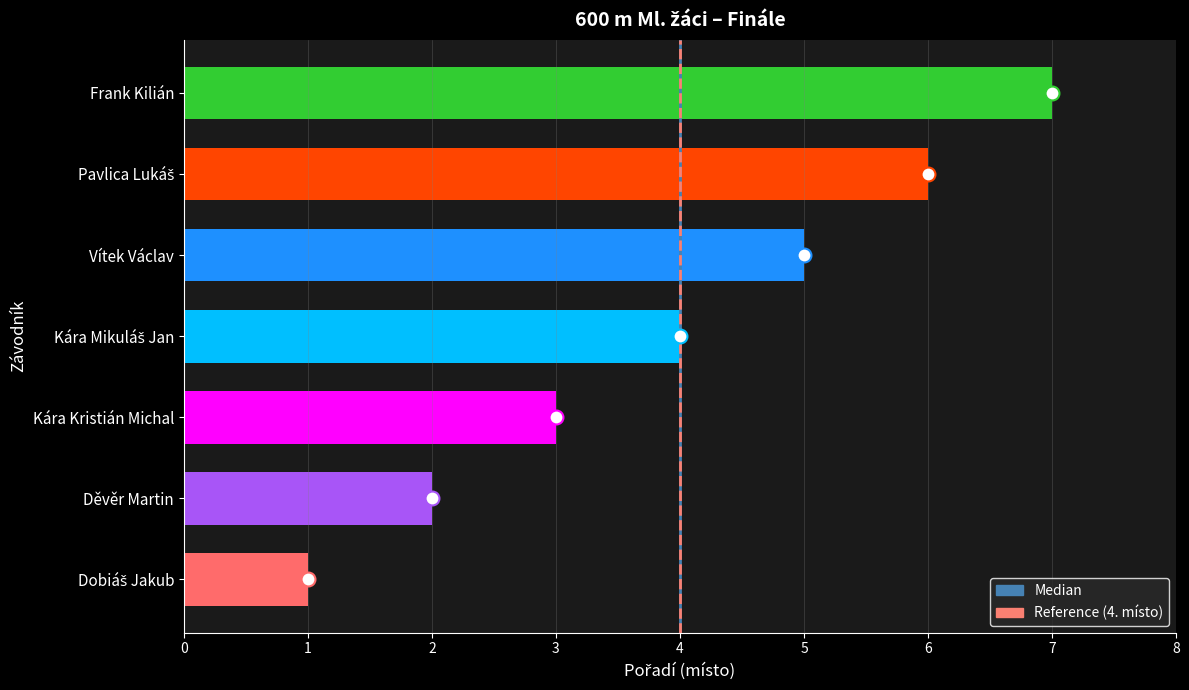

How many series are shown in this chart?

1